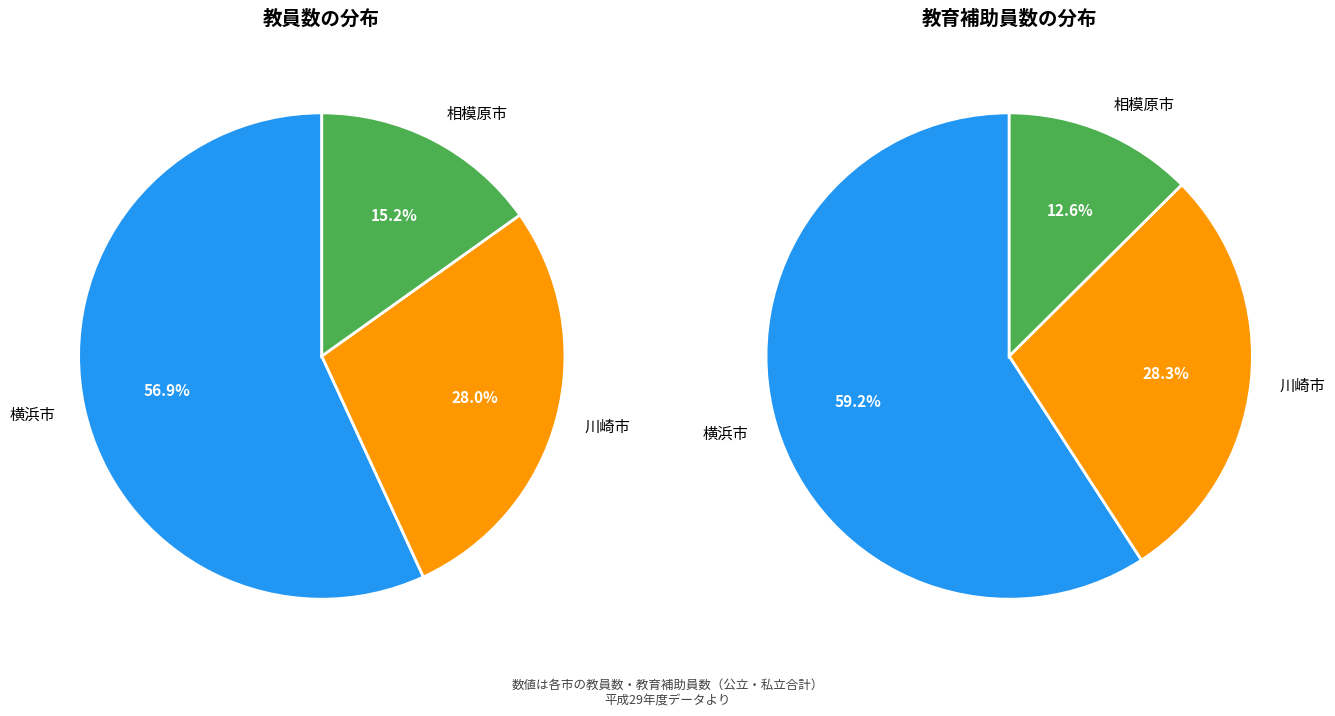

What is the difference between the highest and lowest values at 横浜市?

134